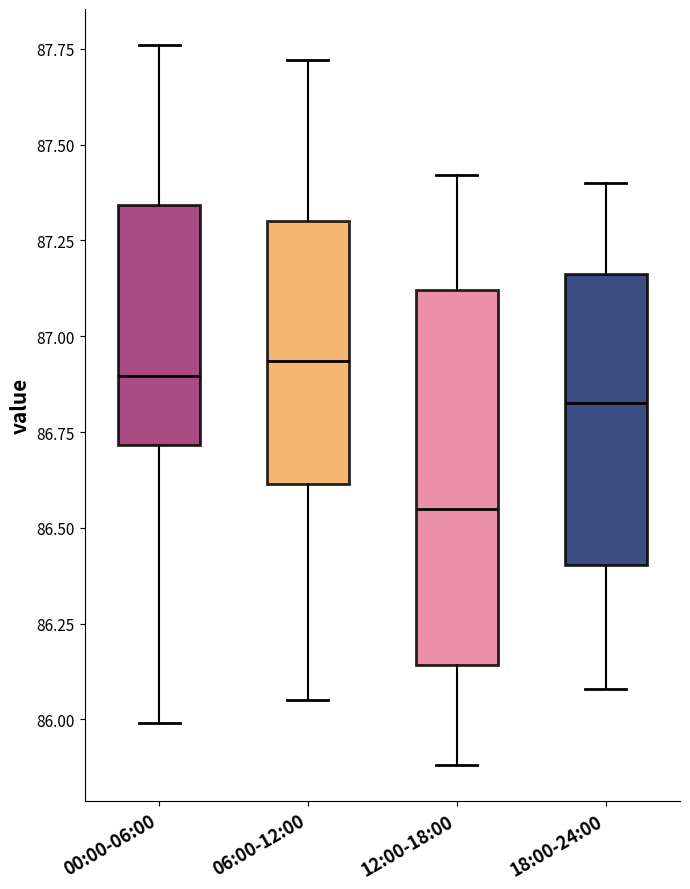

Reading left to right, transcribe this box plot: for each box, give where its median line is, the range the box spans, and where its two whiskers end, as read against the y-axis. The values are not printed on the chart, so give them approximately, as read against the axis.

00:00-06:00: median 86.90, box 86.70 to 87.35, whiskers 86.00 to 87.75
06:00-12:00: median 86.95, box 86.60 to 87.30, whiskers 86.05 to 87.70
12:00-18:00: median 86.55, box 86.15 to 87.10, whiskers 85.90 to 87.40
18:00-24:00: median 86.85, box 86.40 to 87.15, whiskers 86.10 to 87.40